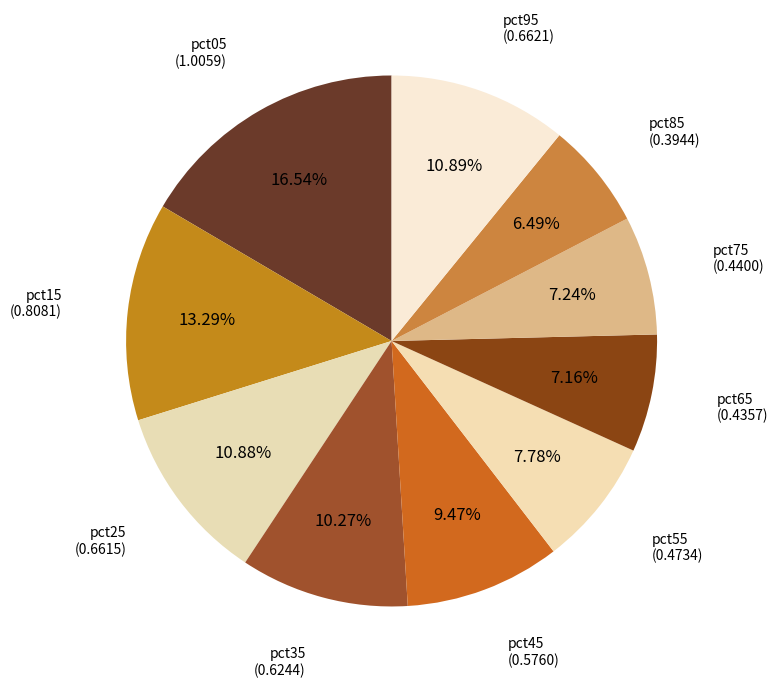

How many segments does this pie chart have?

10